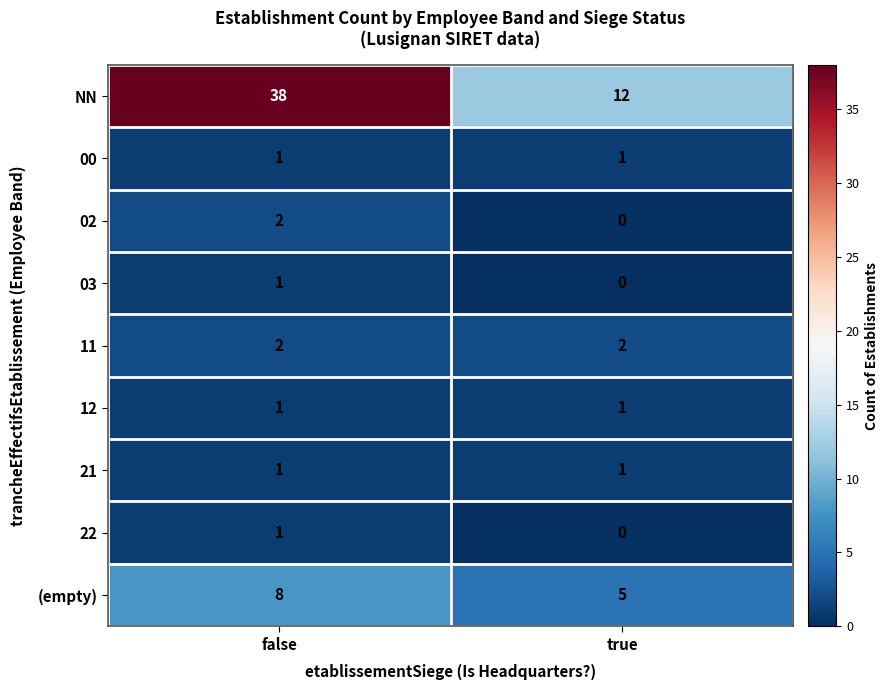

Which series has the widest spread of values?

NN